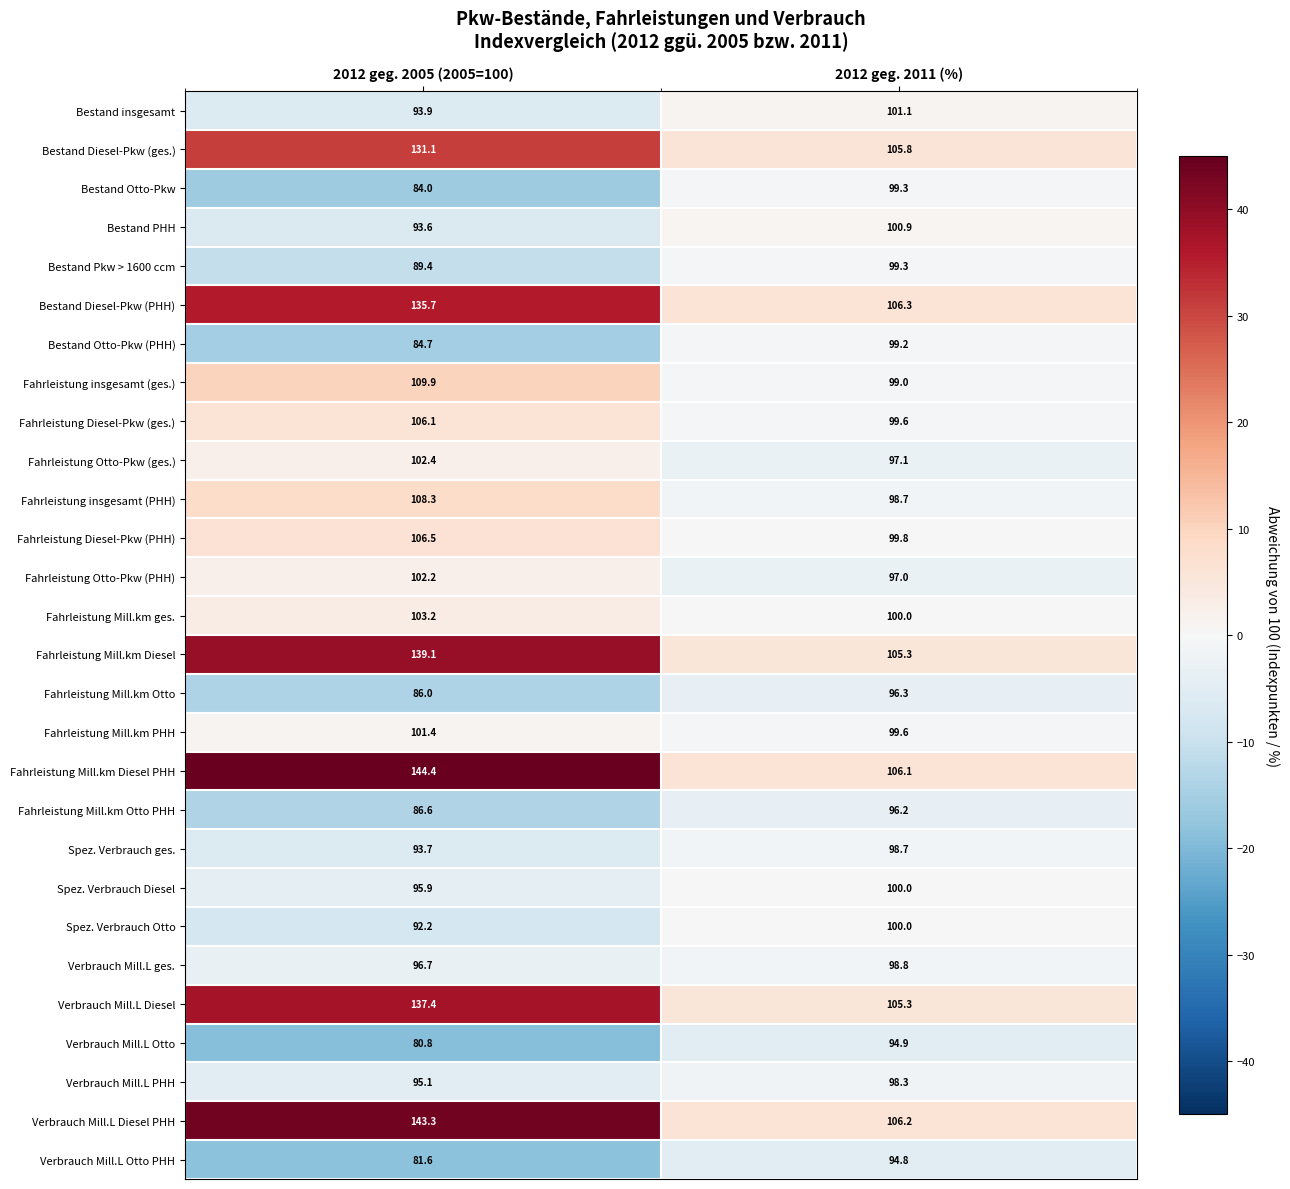

Is it true that Verbrauch Mill.L Otto PHH equals 81.6 at 2012 geg. 2005 (2005=100)?

True